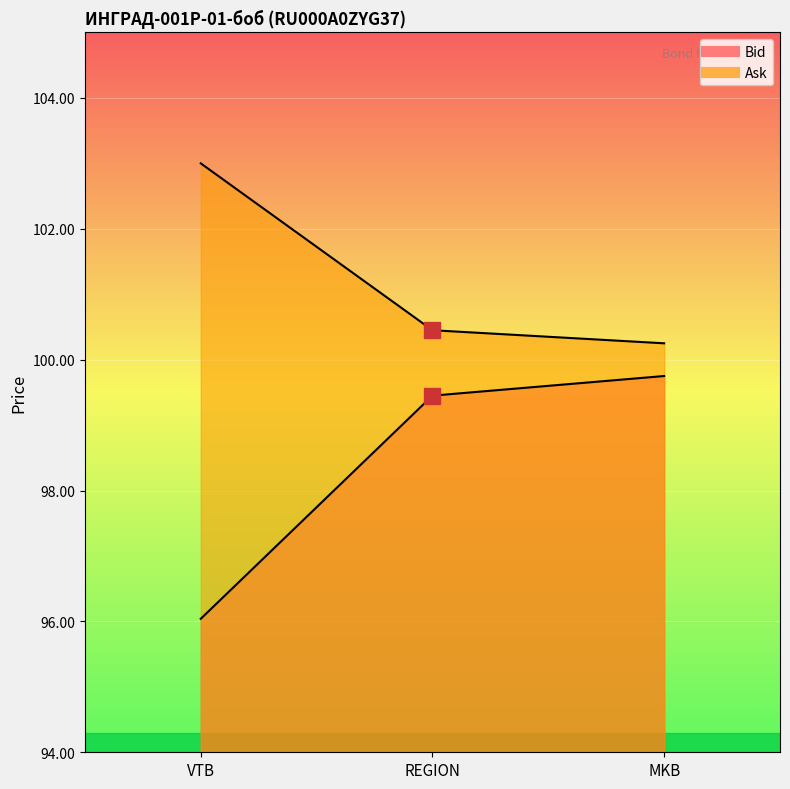

Which series has the largest total across all categories?

Ask